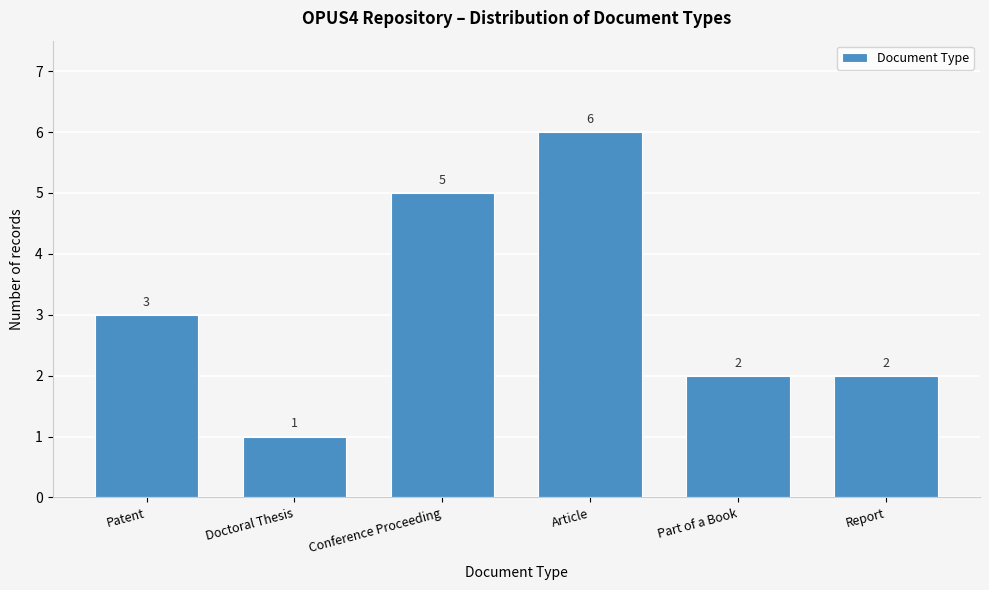

Reading left to right, what are all the values shown in this chart?

Patent=3	Doctoral Thesis=1	Conference Proceeding=5	Article=6	Part of a Book=2	Report=2